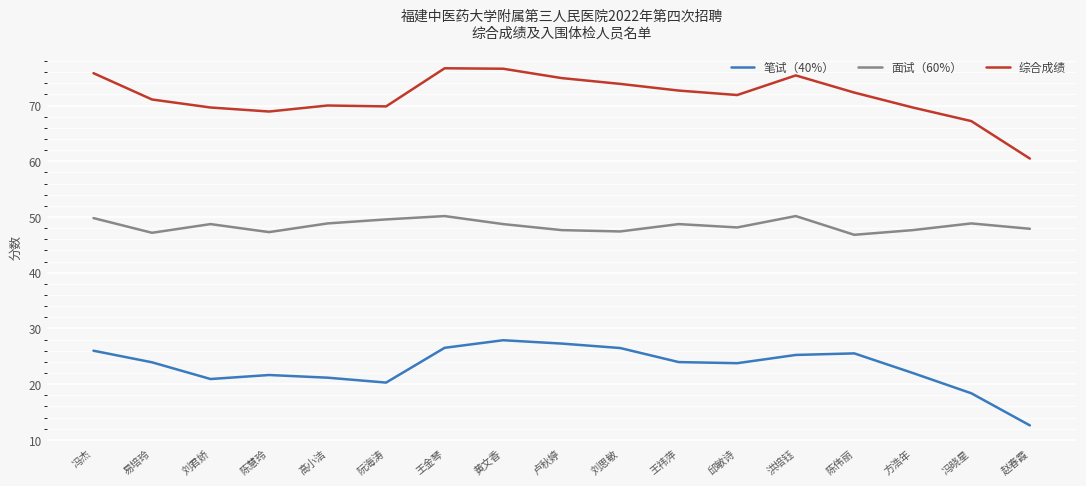

Which series has the largest range (max minus min)?

综合成绩